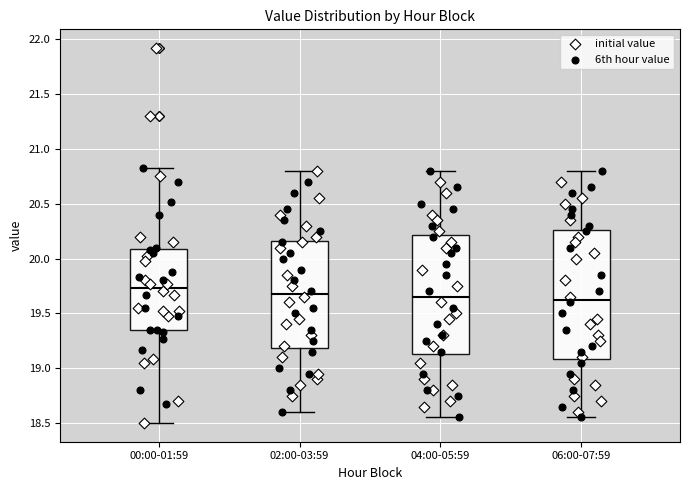

Reading left to right, transcribe this box plot: for each box, give where its median line is, the range the box spans, and where its two whiskers end, as read against the y-axis. The values are not printed on the chart, so give them approximately, as read against the axis.

00:00-01:59: median 19.75, box 19.35 to 20.10, whiskers 18.50 to 20.85
02:00-03:59: median 19.70, box 19.20 to 20.15, whiskers 18.60 to 20.80
04:00-05:59: median 19.65, box 19.15 to 20.20, whiskers 18.55 to 20.80
06:00-07:59: median 19.65, box 19.10 to 20.25, whiskers 18.55 to 20.80